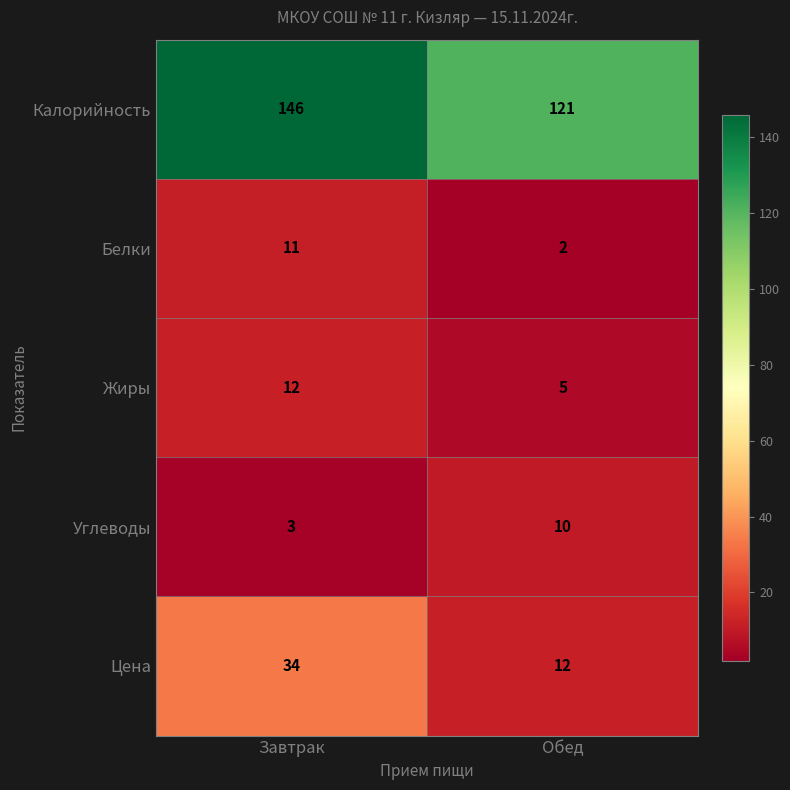

Which category has the highest value in the Углеводы series?

Обед